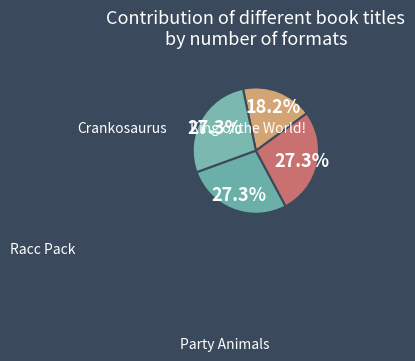

To the nearest percent, what is the combined percentage of Crankosaurus and King of the World!?

55%